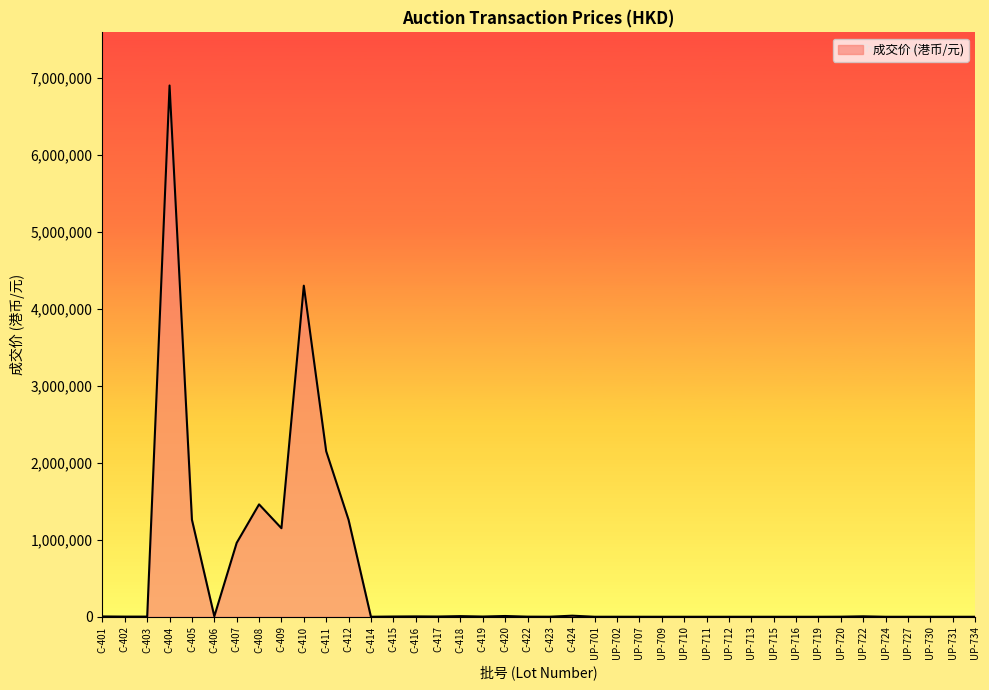

What is the maximum value shown in the chart?

6900000